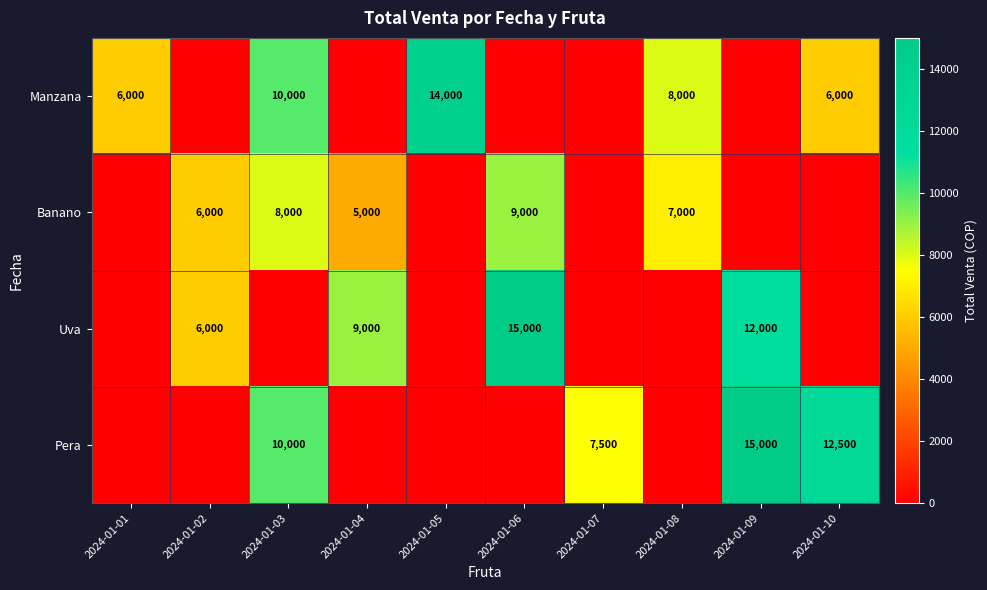

Which has a higher value, 2024-01-10 or 2024-01-04?

2024-01-10